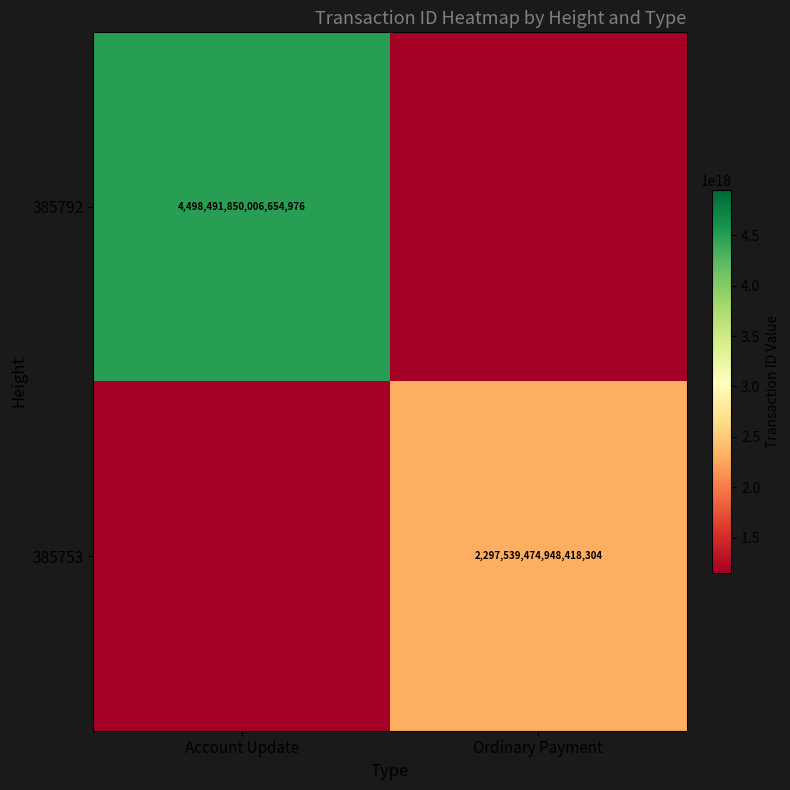

What is the difference between the highest and lowest values at Account Update?

4498491850006654976